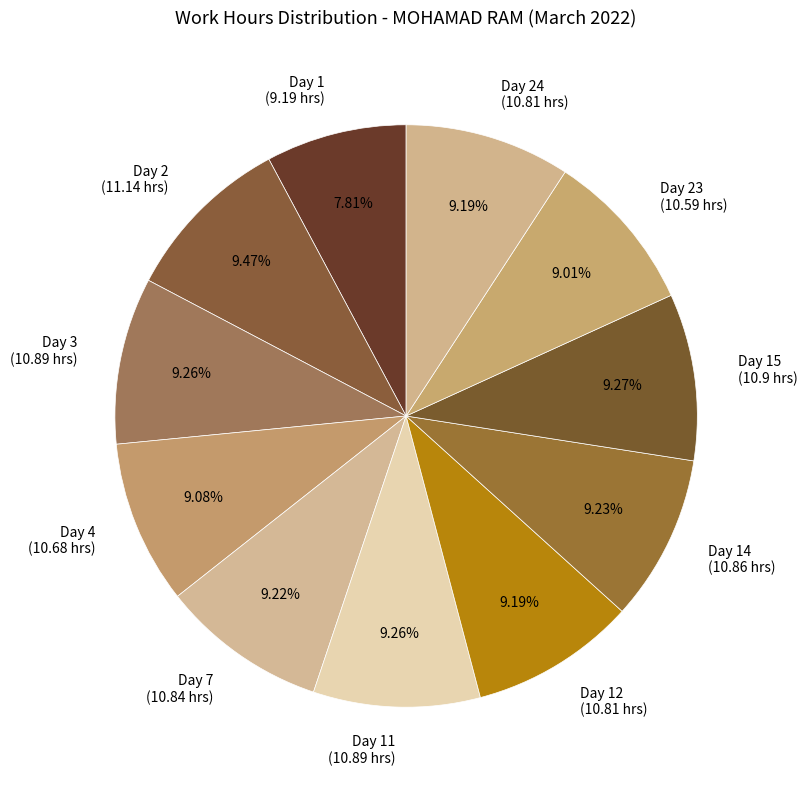

Which slice is the smallest?

Day 1 (9.19 hrs)